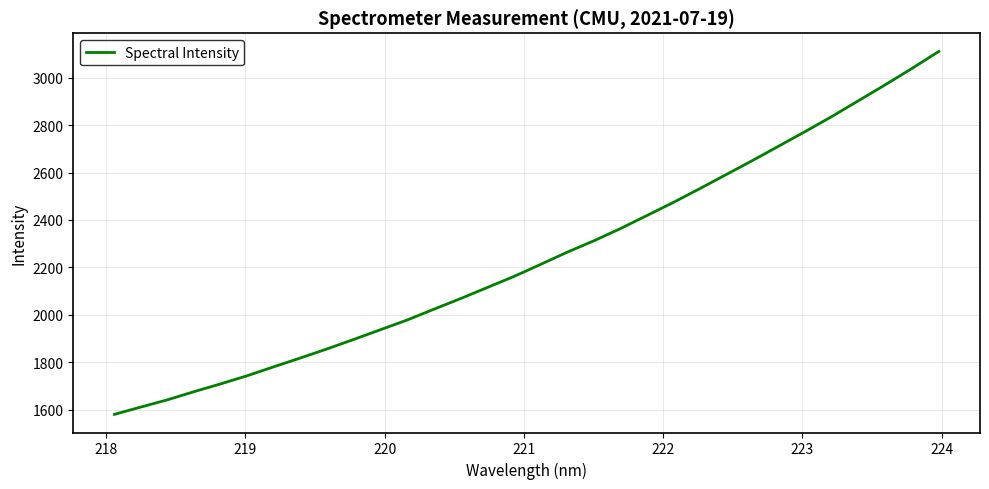

True or false: there are more than 1 points higher than both neighbors.

False